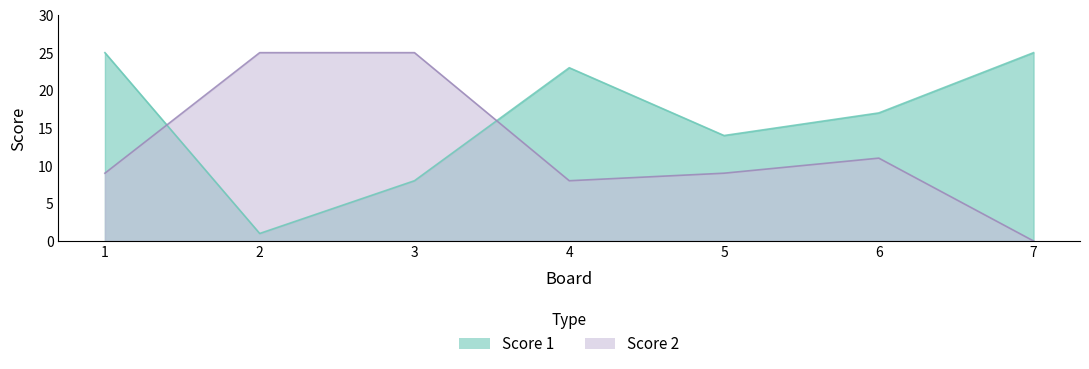

What is the value of the Score 2 point at the 4th from the left?

8